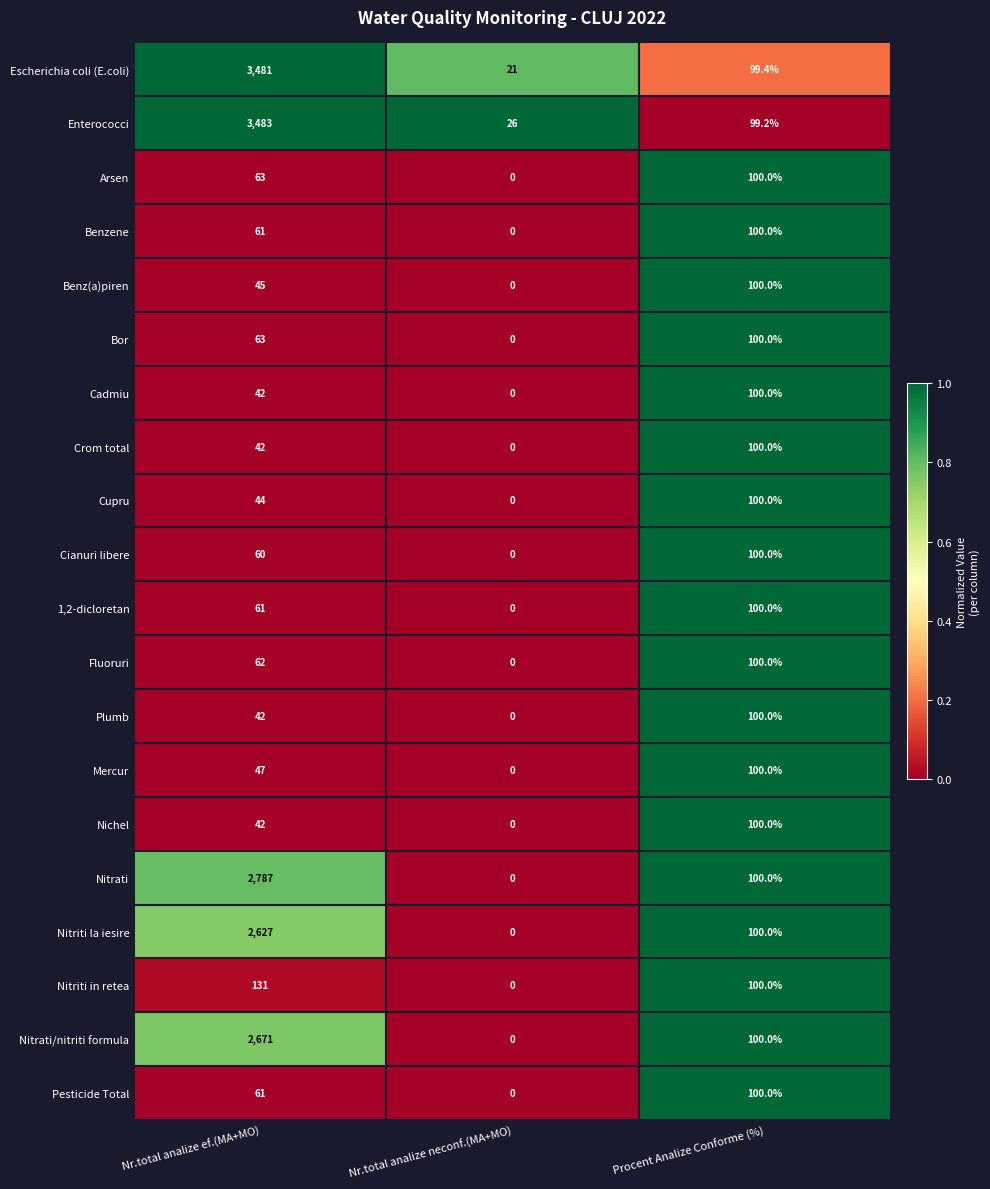

Which series has the largest total across all categories?

Enterococci